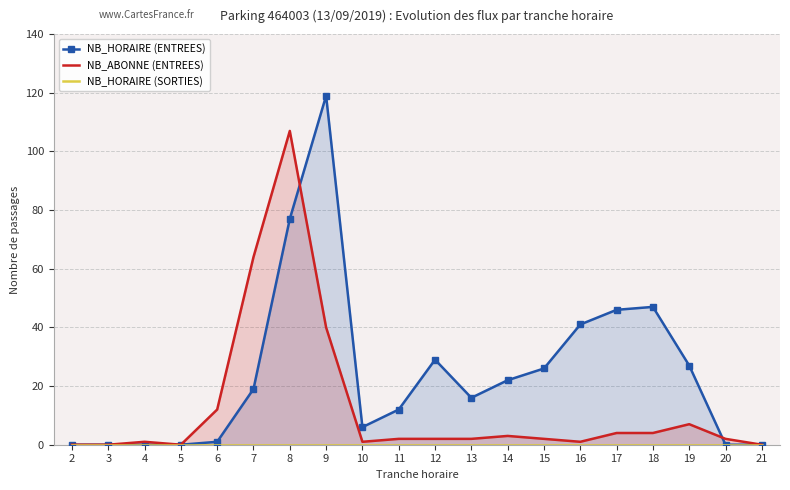

What are all the series names shown in the legend?

NB_HORAIRE (ENTREES), NB_ABONNE (ENTREES), NB_HORAIRE (SORTIES)